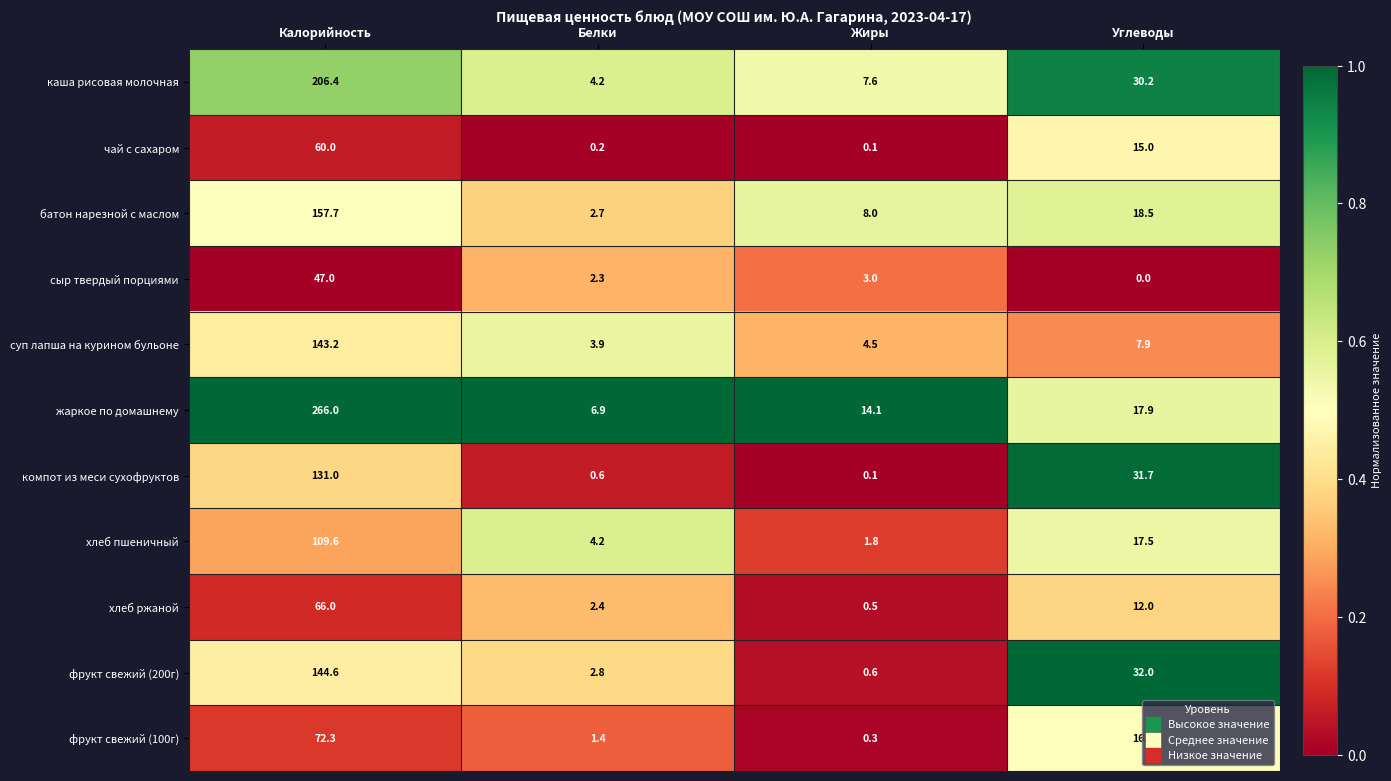

The value of жаркое по домашнему at Калорийность is 166.1. True or false?

False